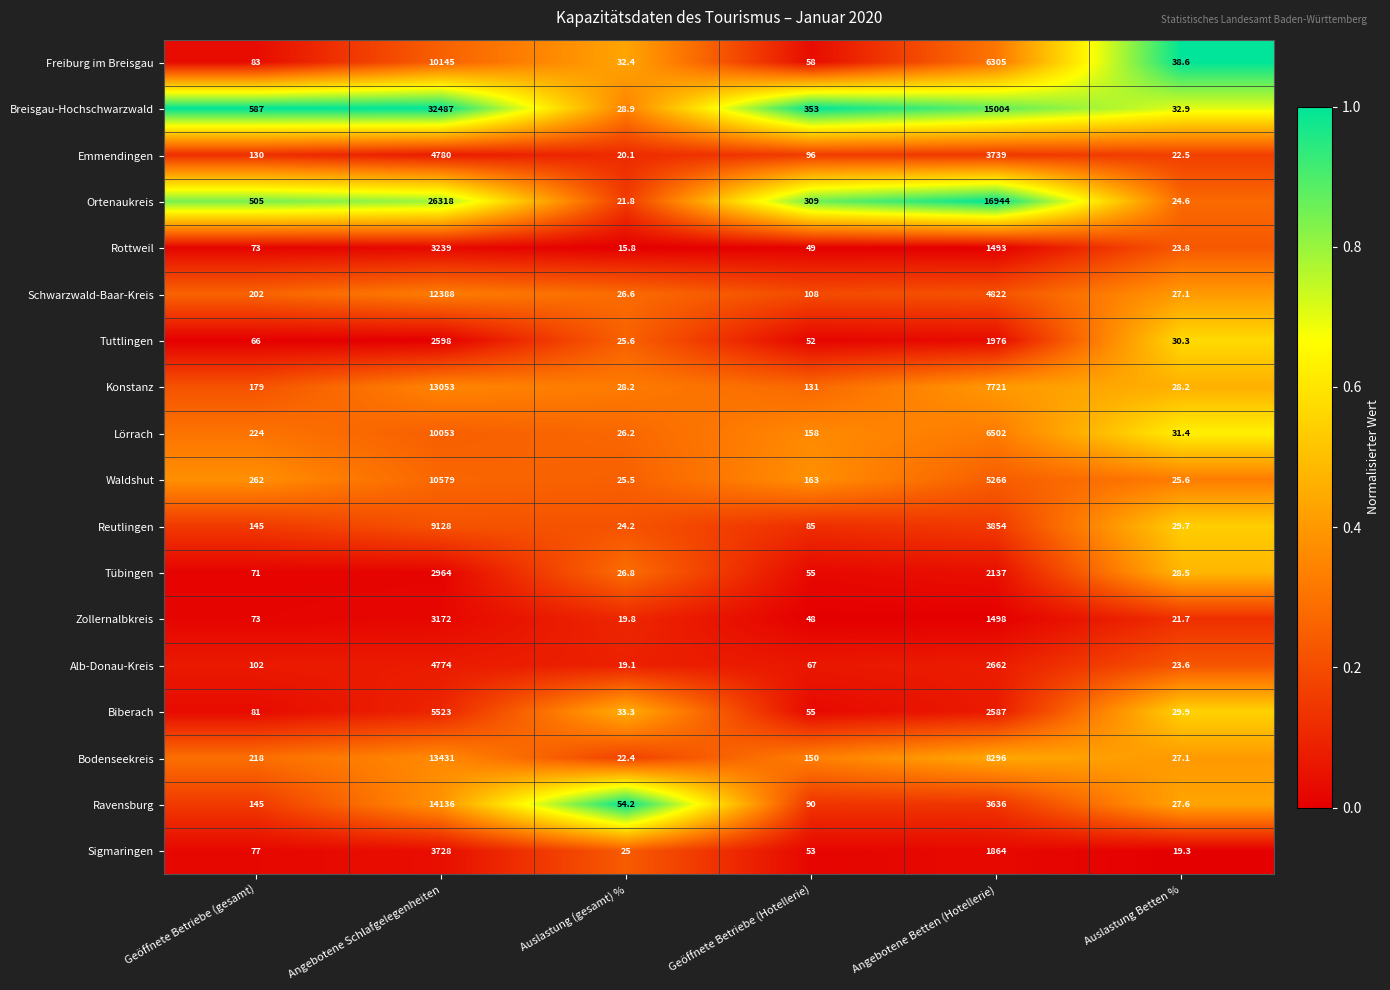

Between Auslastung (gesamt) % and Auslastung Betten %, which series saw the biggest shift?

Ravensburg